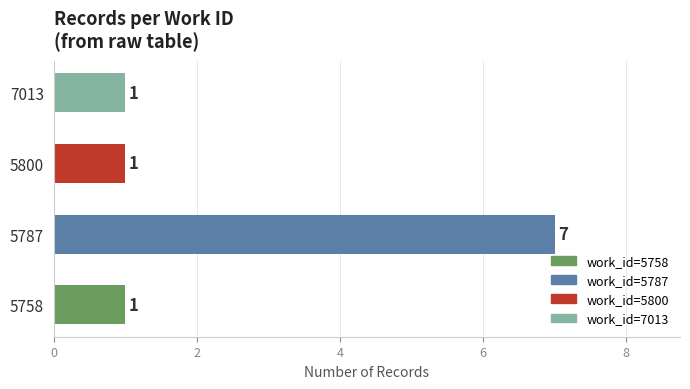

True or false: the data shows 2 at 7013.

False